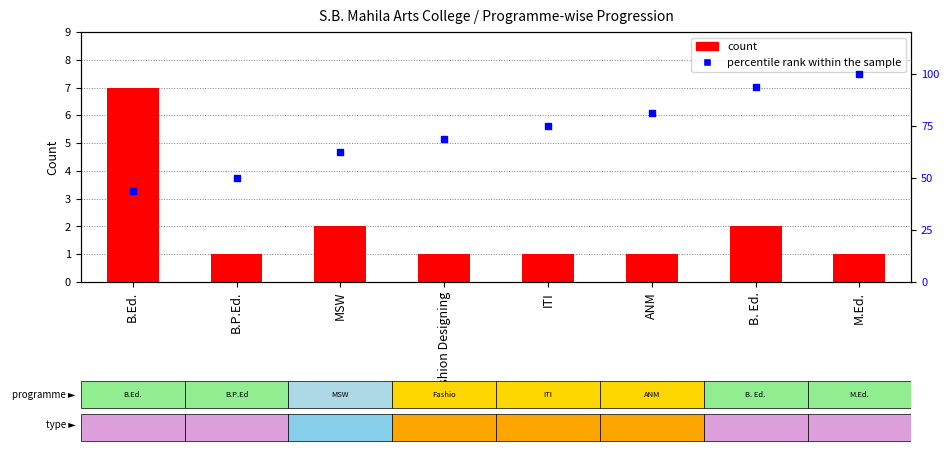

Which series reaches the maximum Y coordinate?

percentile rank within the sample